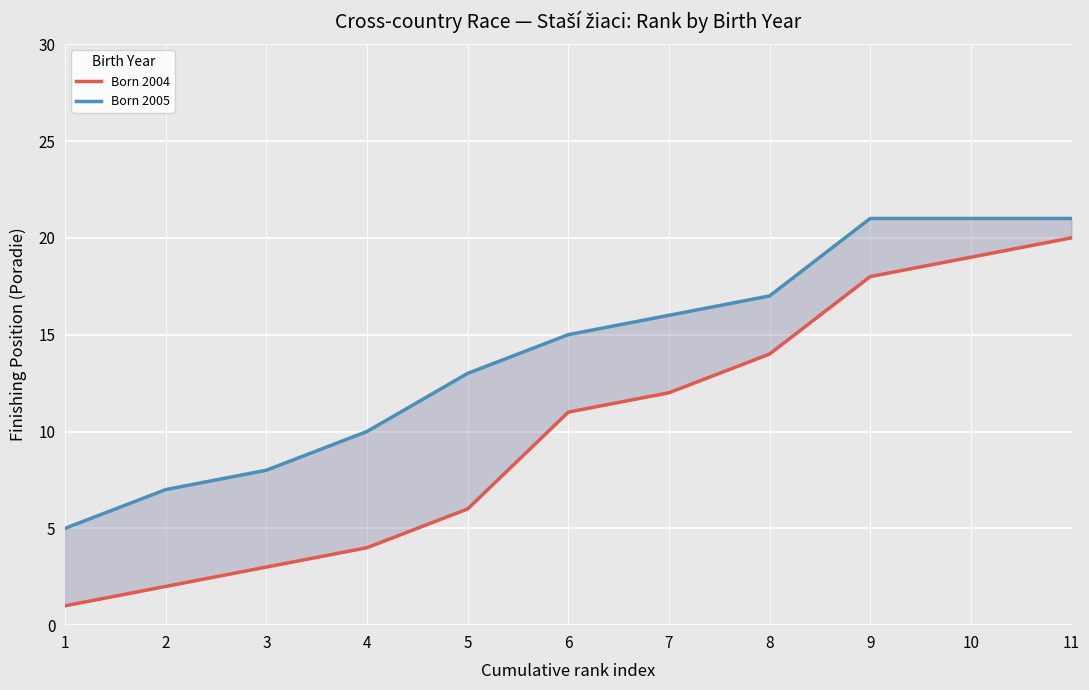

Which series changed the most between 5 and 8?

Born 2004